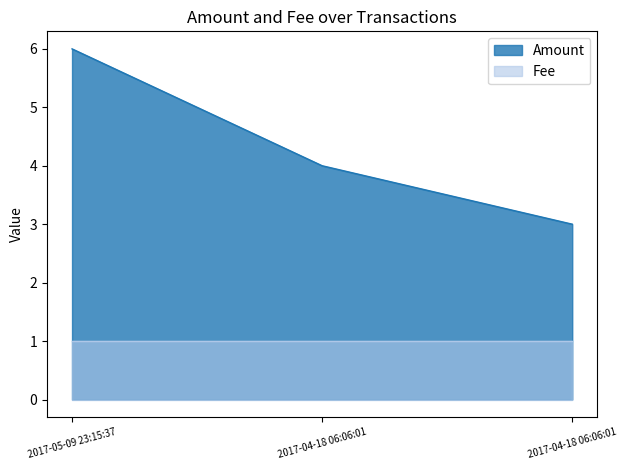

List the labels in order of value, smallest first.

2017-04-18 06:06:01, 2017-04-18 06:06:01, 2017-05-09 23:15:37